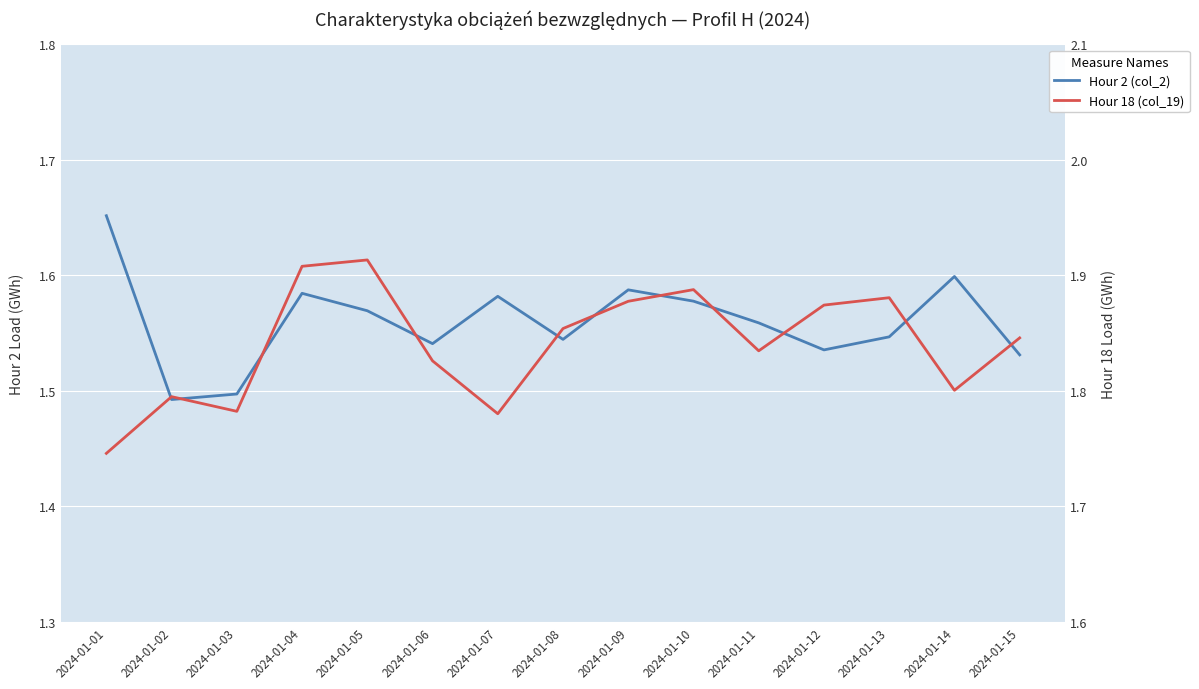

List the series in order of their peak value, lowest first.

Hour 2 (col_2), Hour 18 (col_19)